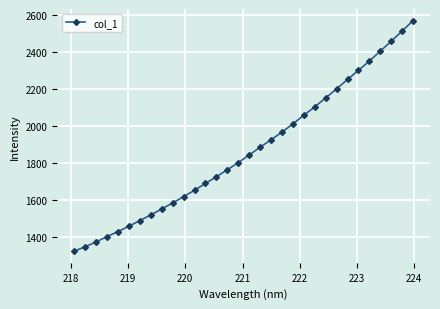

What is the maximum value shown in the chart?

2570.3